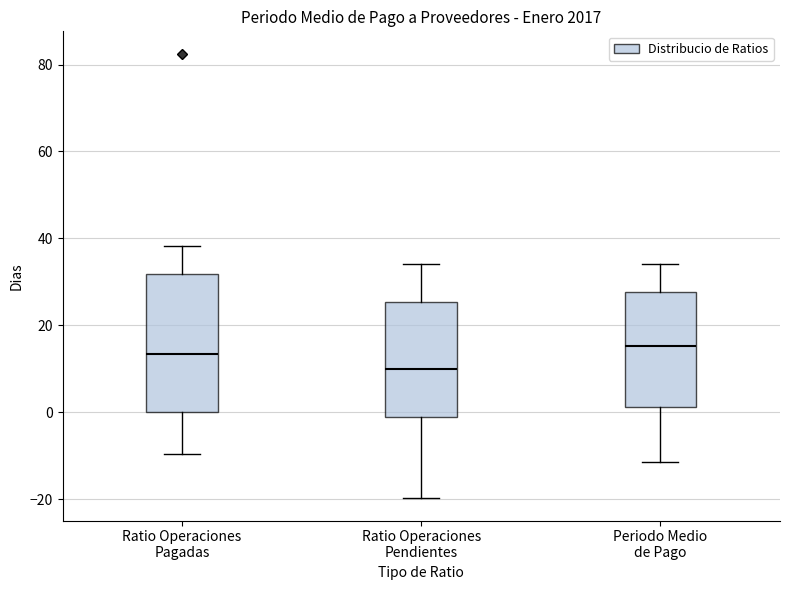

Which box is the tallest, from its lower edge to its upper edge?

Ratio Operaciones Pagadas